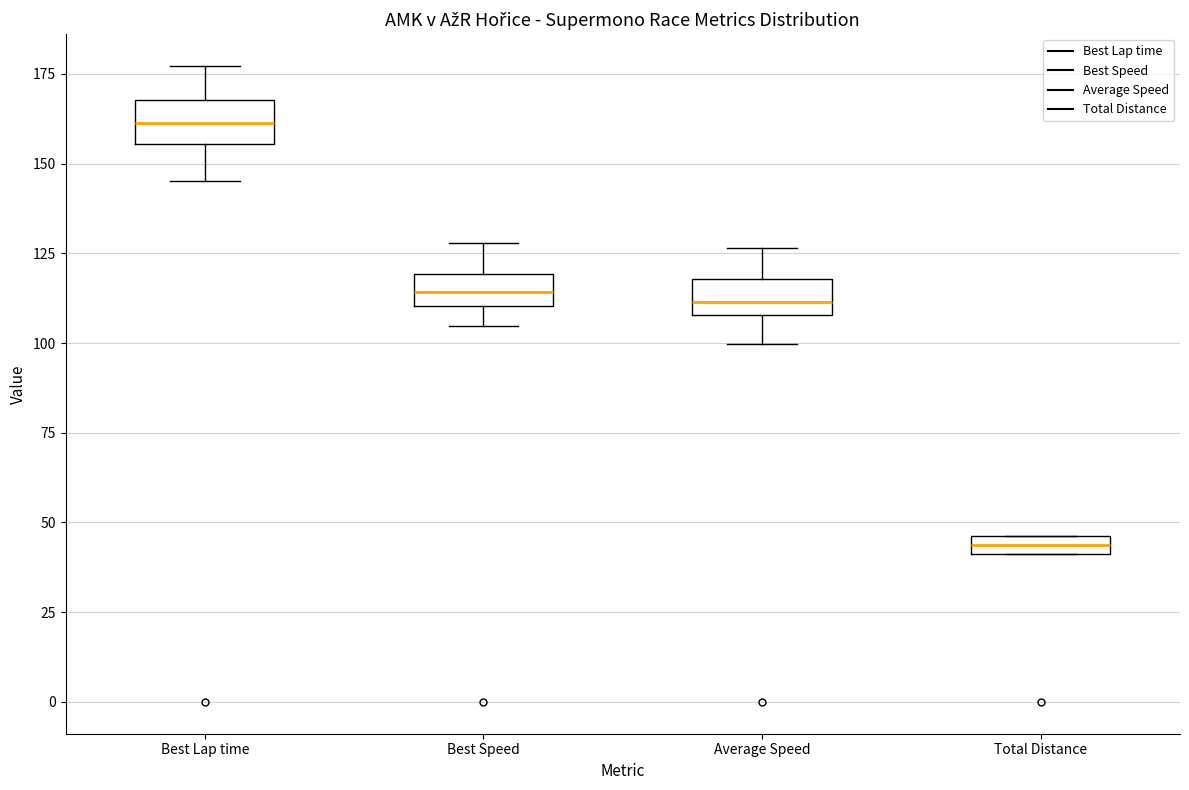

Which box's median line is the lowest?

Total Distance